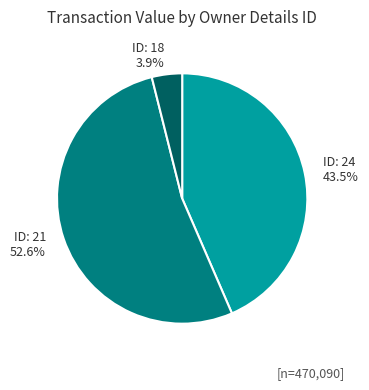

Is there any slice that represents more than half of the pie?

Yes